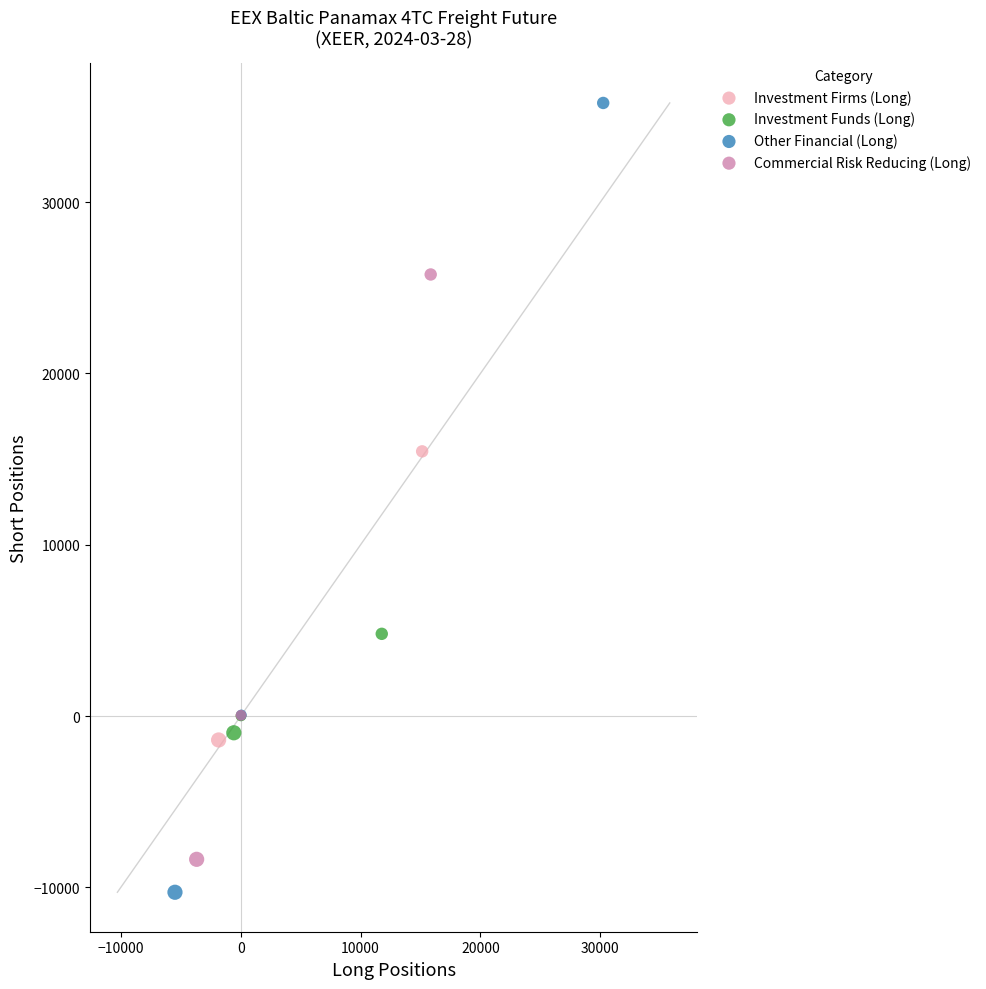

Which series contains the highest Y value?

Other Financial (Long)